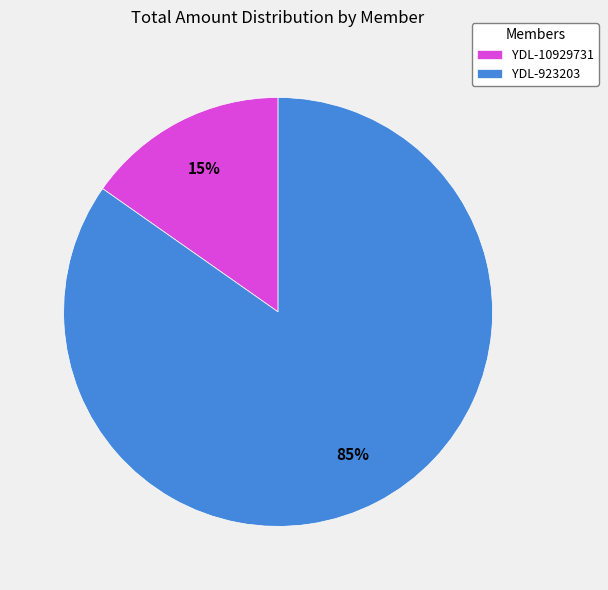

Does YDL-923203 account for over 50% of the chart?

Yes